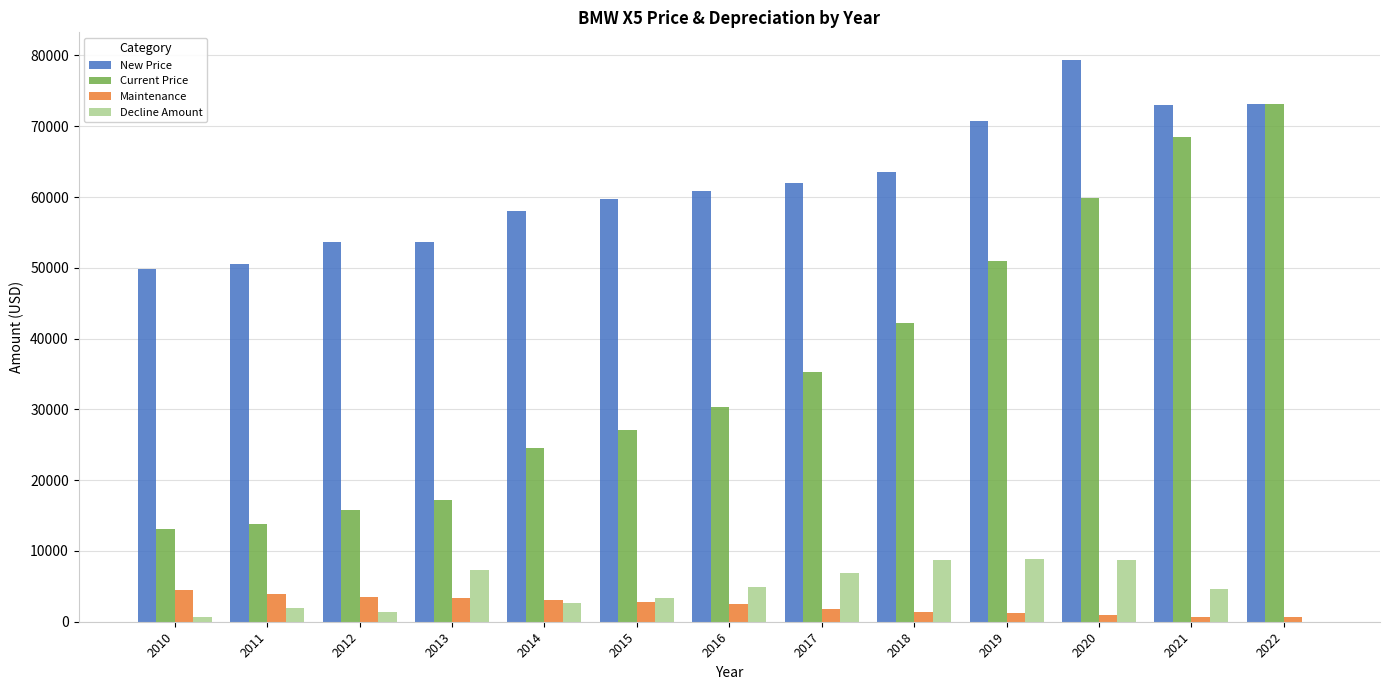

Is the value of Current Price at 2021 greater than the value of New Price at 2013?

Yes